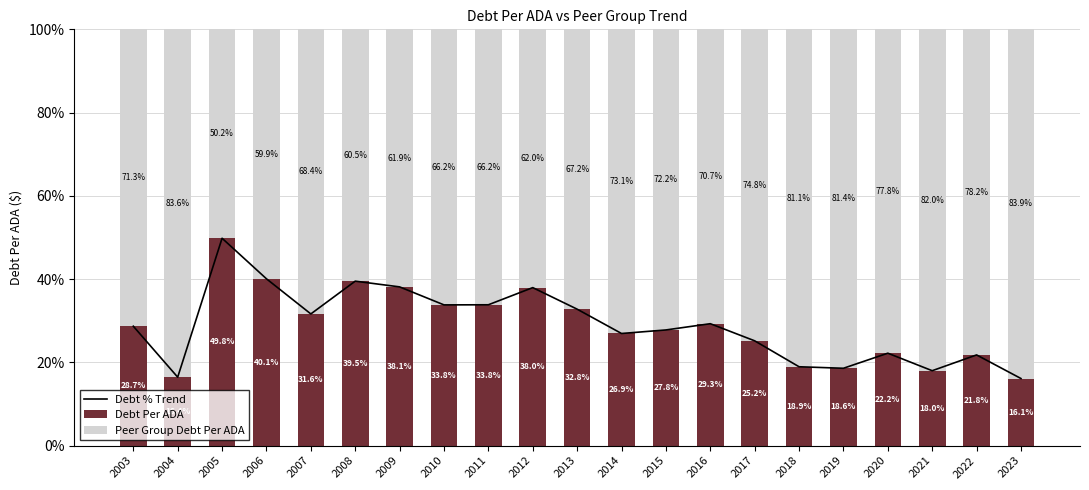

Is it true that Debt % Trend equals 52.7 at 2009?

False